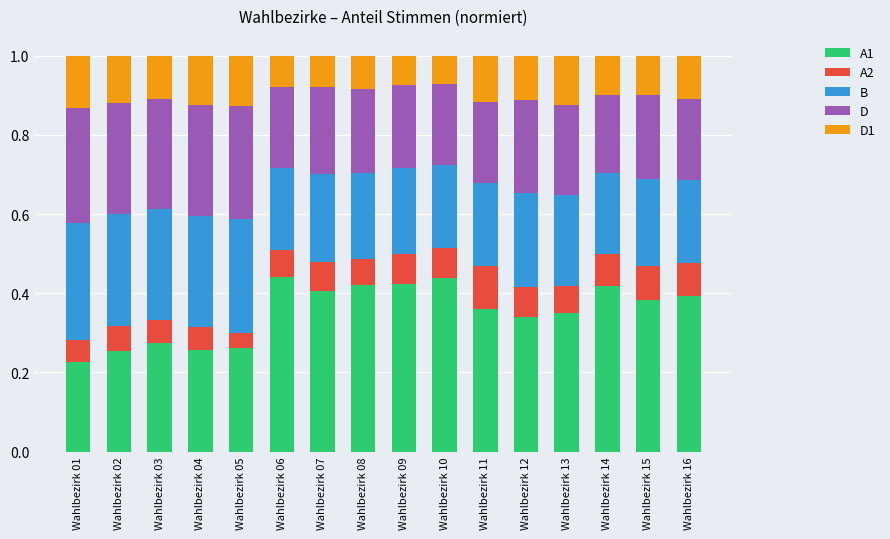

Count the A1 values in the range 0 to 1.

16